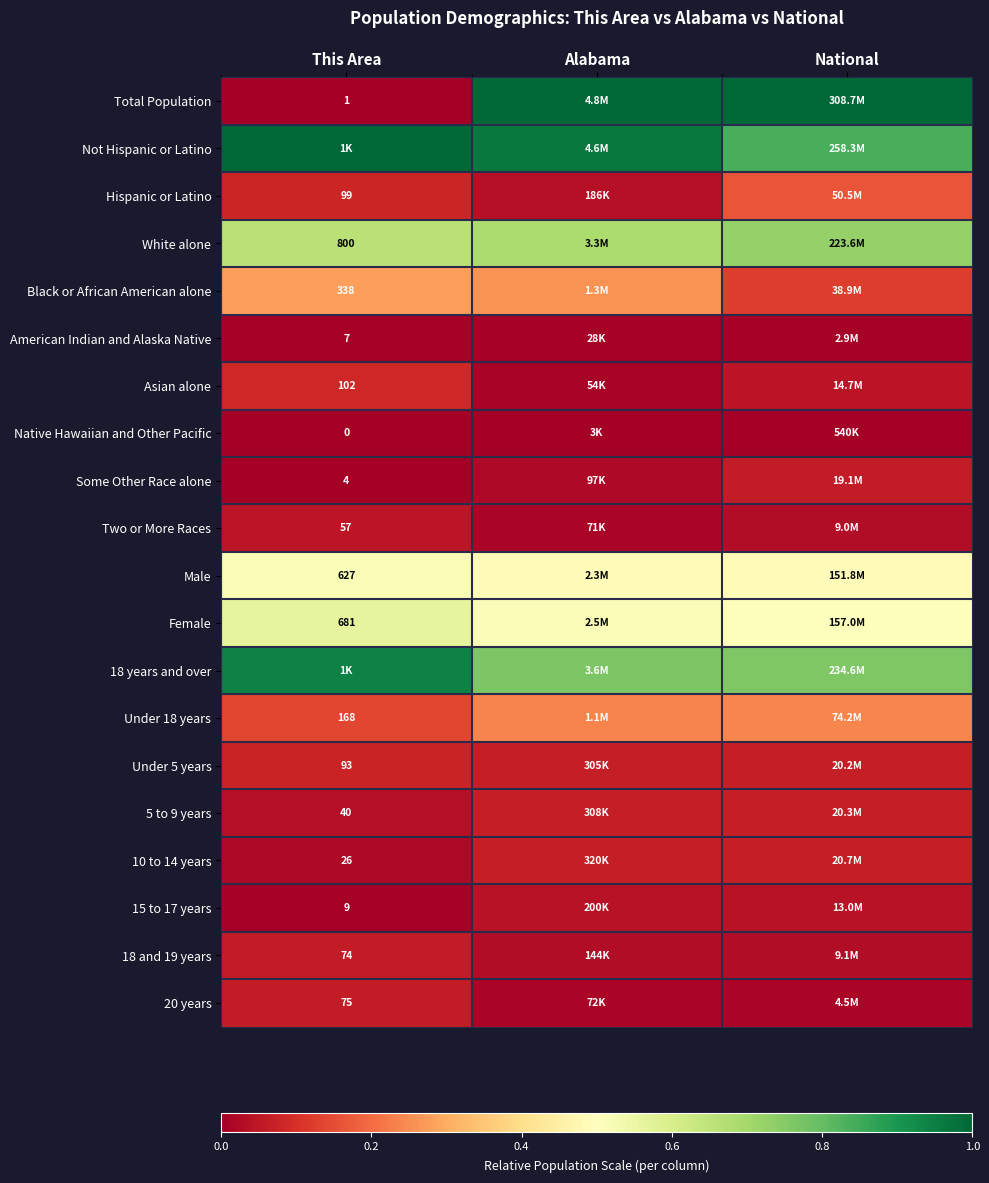

The value of Asian alone at Alabama is 0.0. True or false?

False